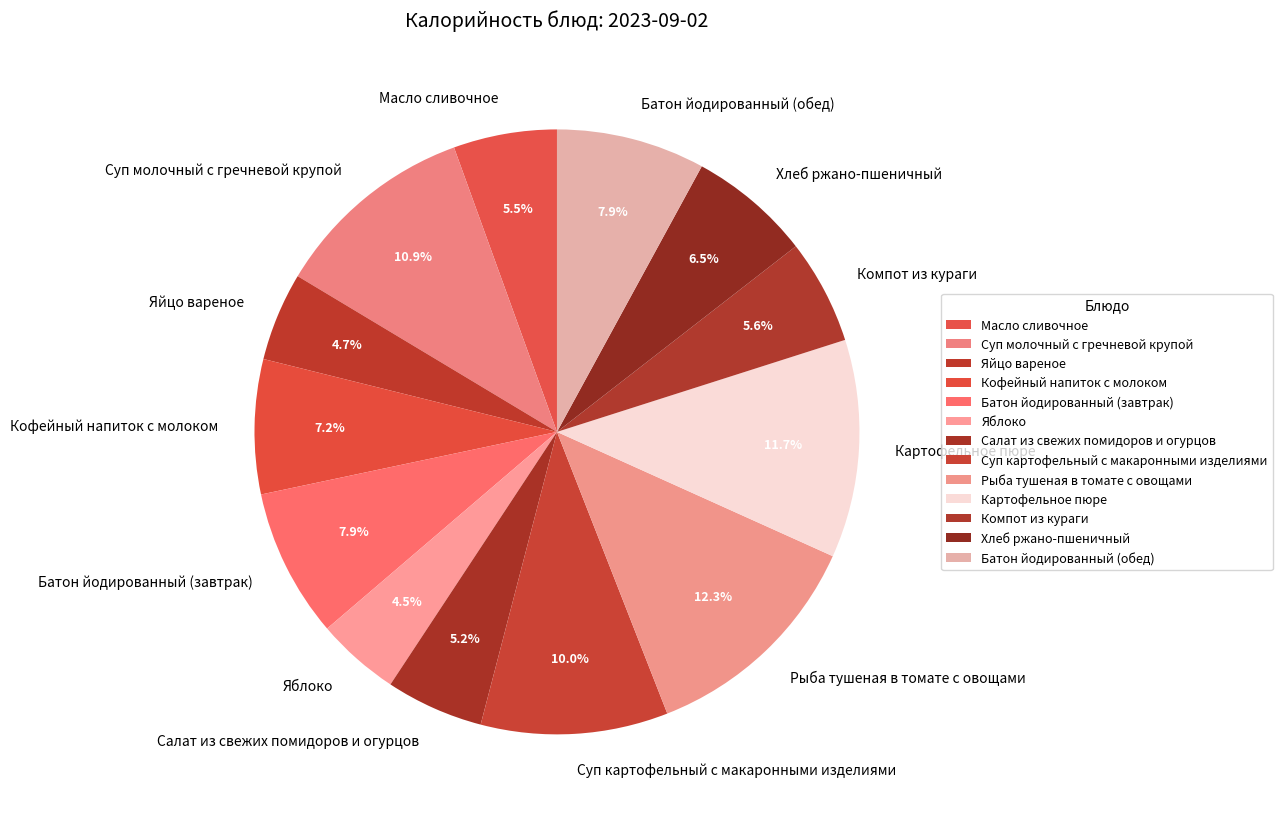

Does Яйцо вареное account for over 50% of the chart?

No